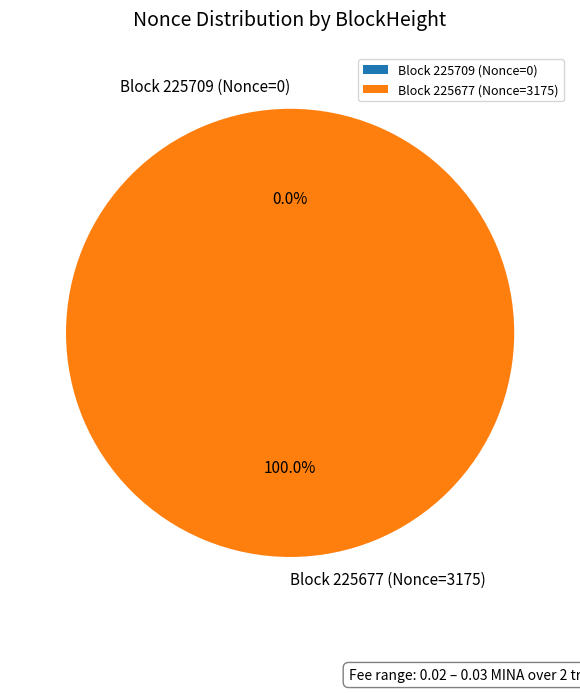

To the nearest percent, what is the average slice percentage?

50%